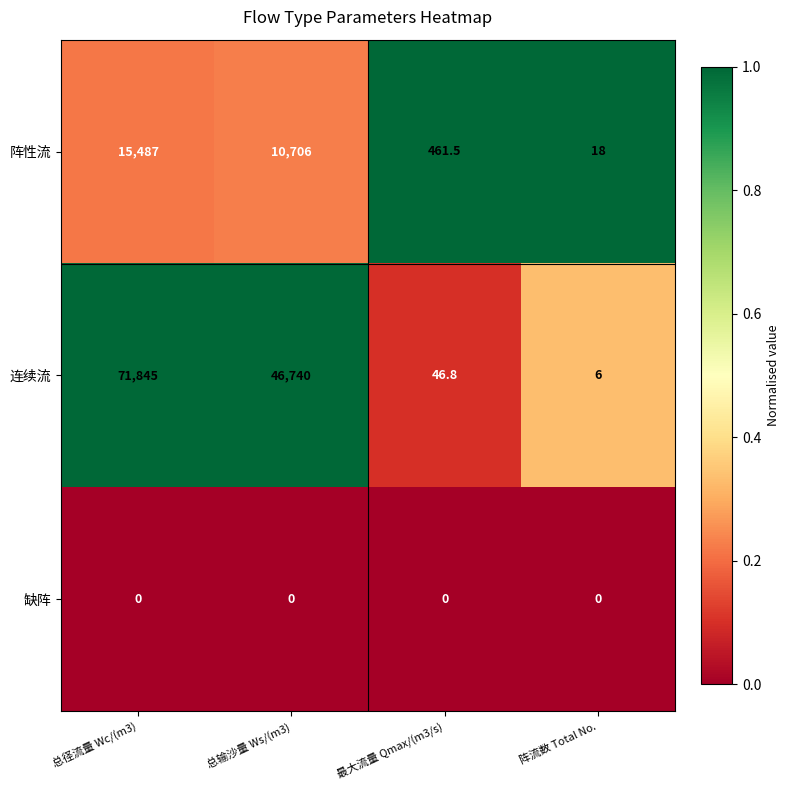

True or false: 缺阵 has a value of 0.0 at 阵流数 Total No..

True